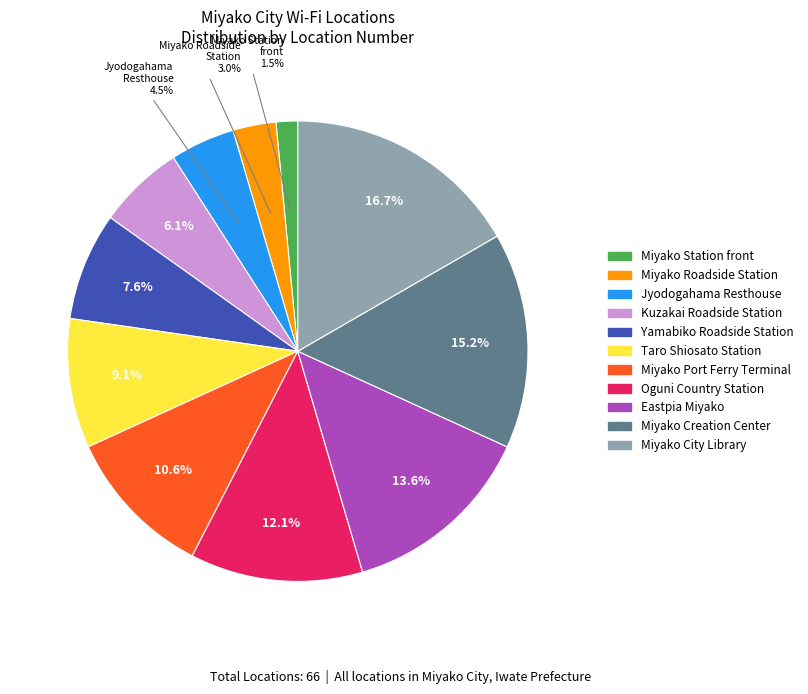

Which category has the biggest portion of the pie?

Miyako City Library